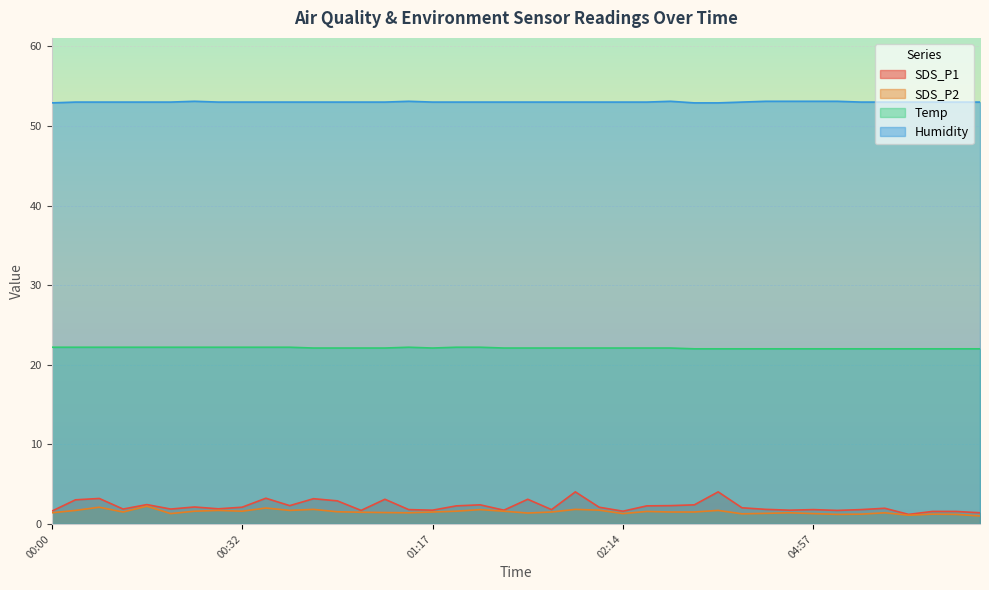

What is the difference between the highest and lowest values at 01:25?

51.2